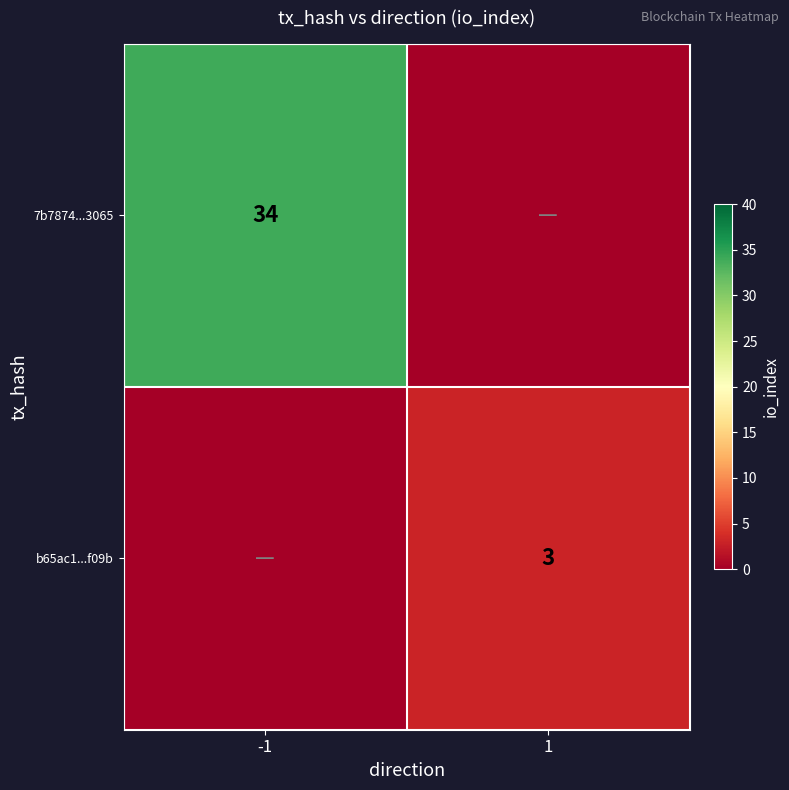

Which has a higher value, 1 or -1?

-1